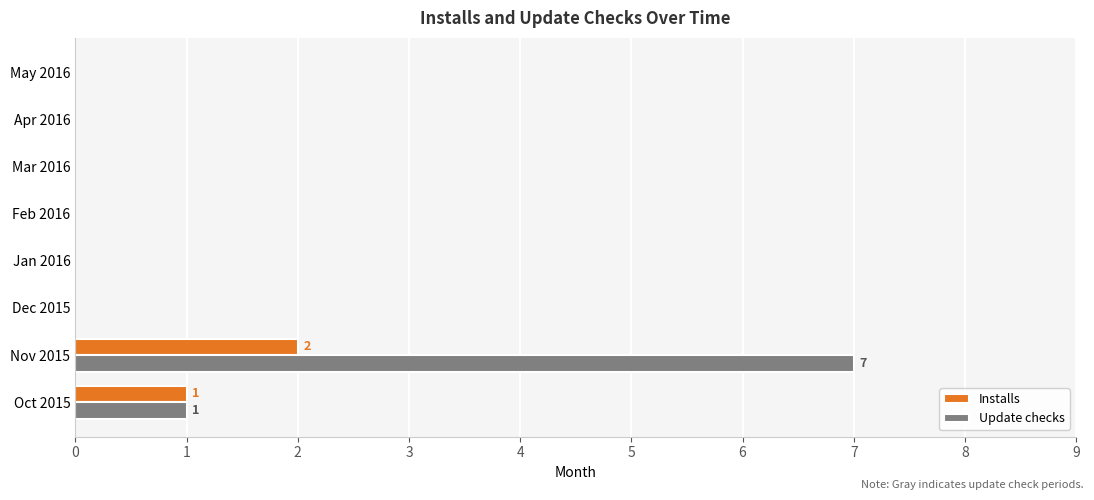

Is it true that Installs equals 0 at Dec 2015?

True